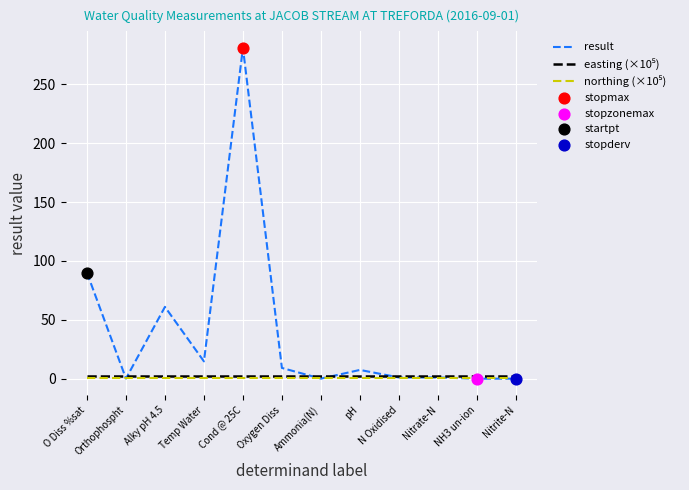

At which category is the sum across all series the highest?

Cond @ 25C